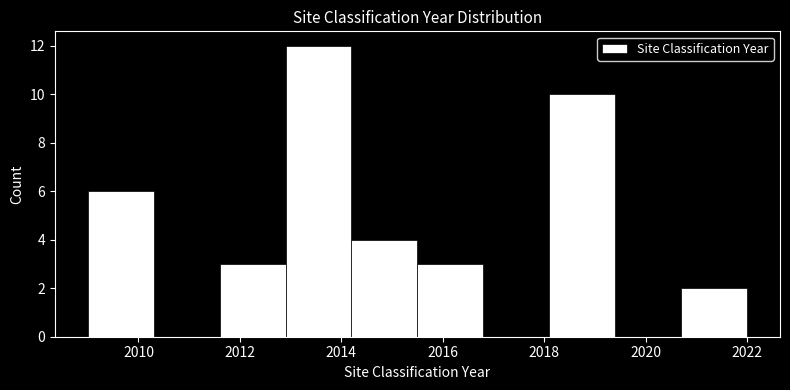

How tall is the bar that spans 2018.1 to 2019.4 on the x-axis? Neither the bar edges nor the heights are printed on the chart, so give them approximately, as read against the axes.

10